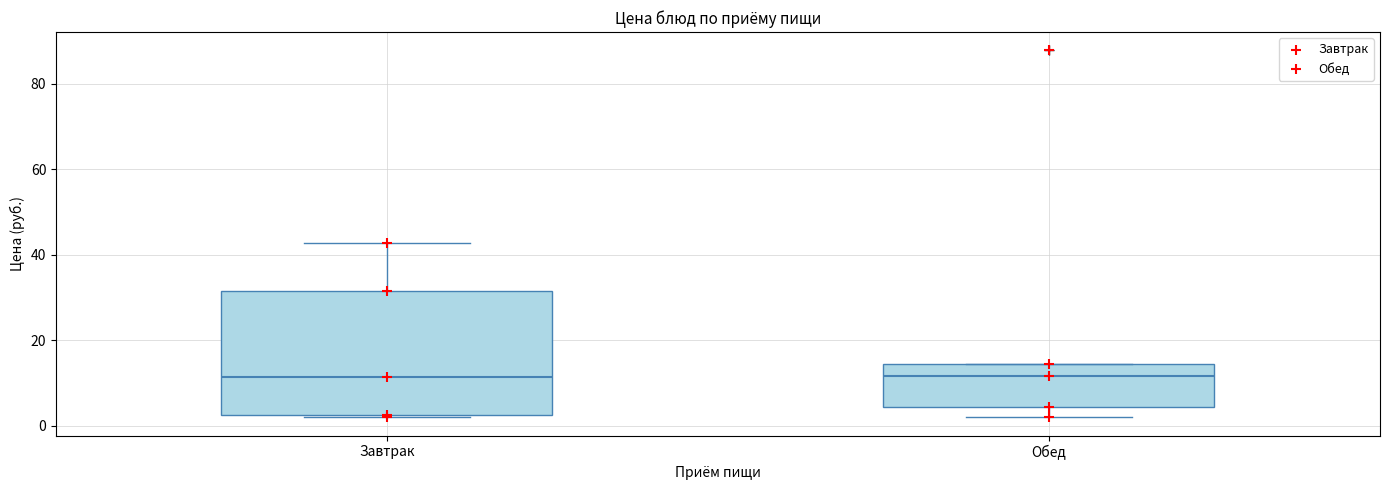

Reading left to right, transcribe this box plot: for each box, give where its median line is, the range the box spans, and where its two whiskers end, as read against the y-axis. The values are not printed on the chart, so give them approximately, as read against the axis.

Завтрак: median 12, box 2 to 32, whiskers 2 to 42
Обед: median 12, box 4 to 14, whiskers 2 to 14